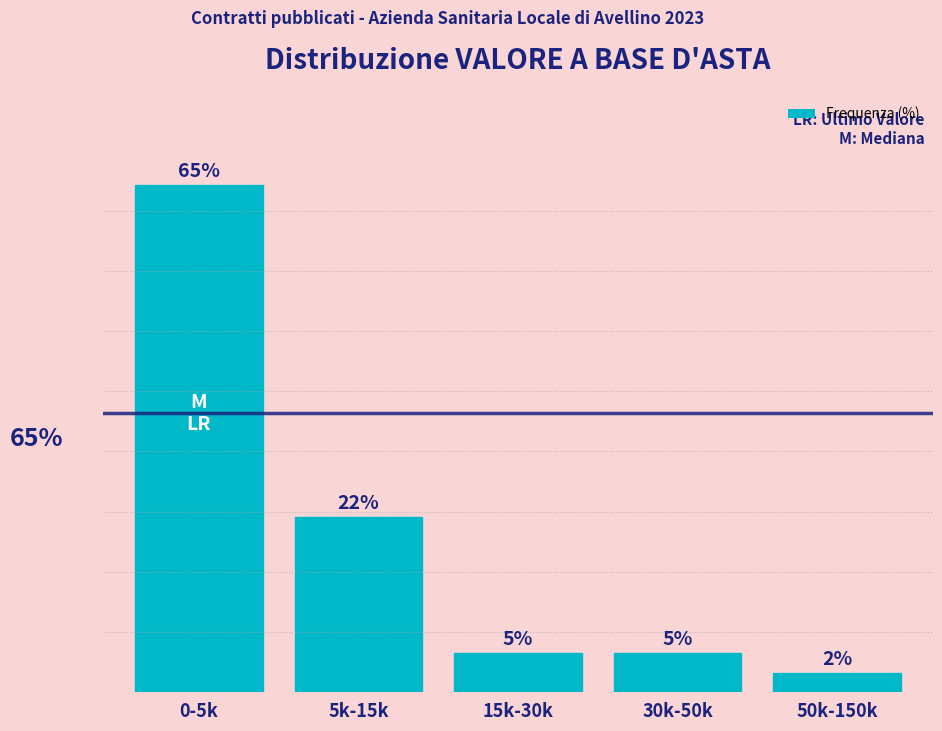

Where does the data first go above 5?

0-5k